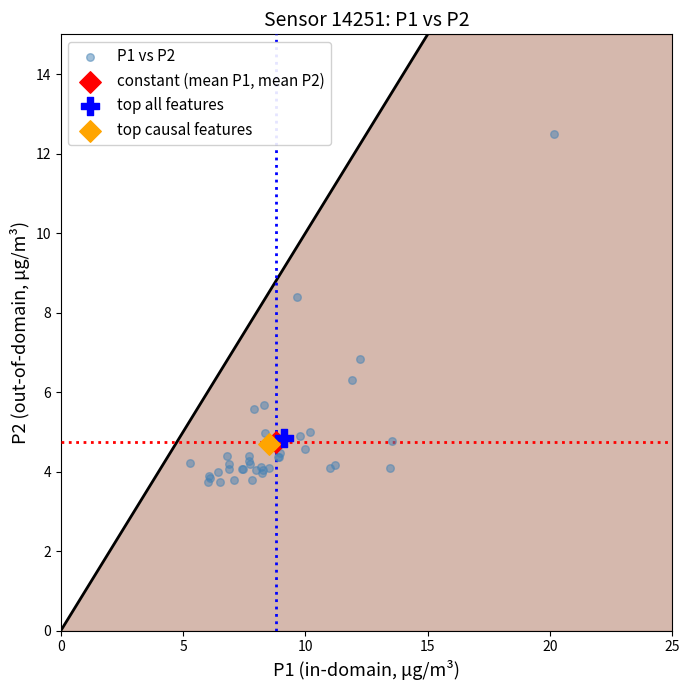

What are all the series names shown in the legend?

P1 vs P2, constant (mean P1, mean P2), top all features, top causal features